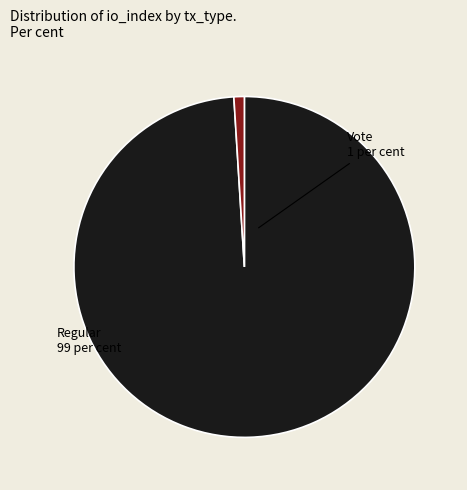

How many segments does this pie chart have?

2